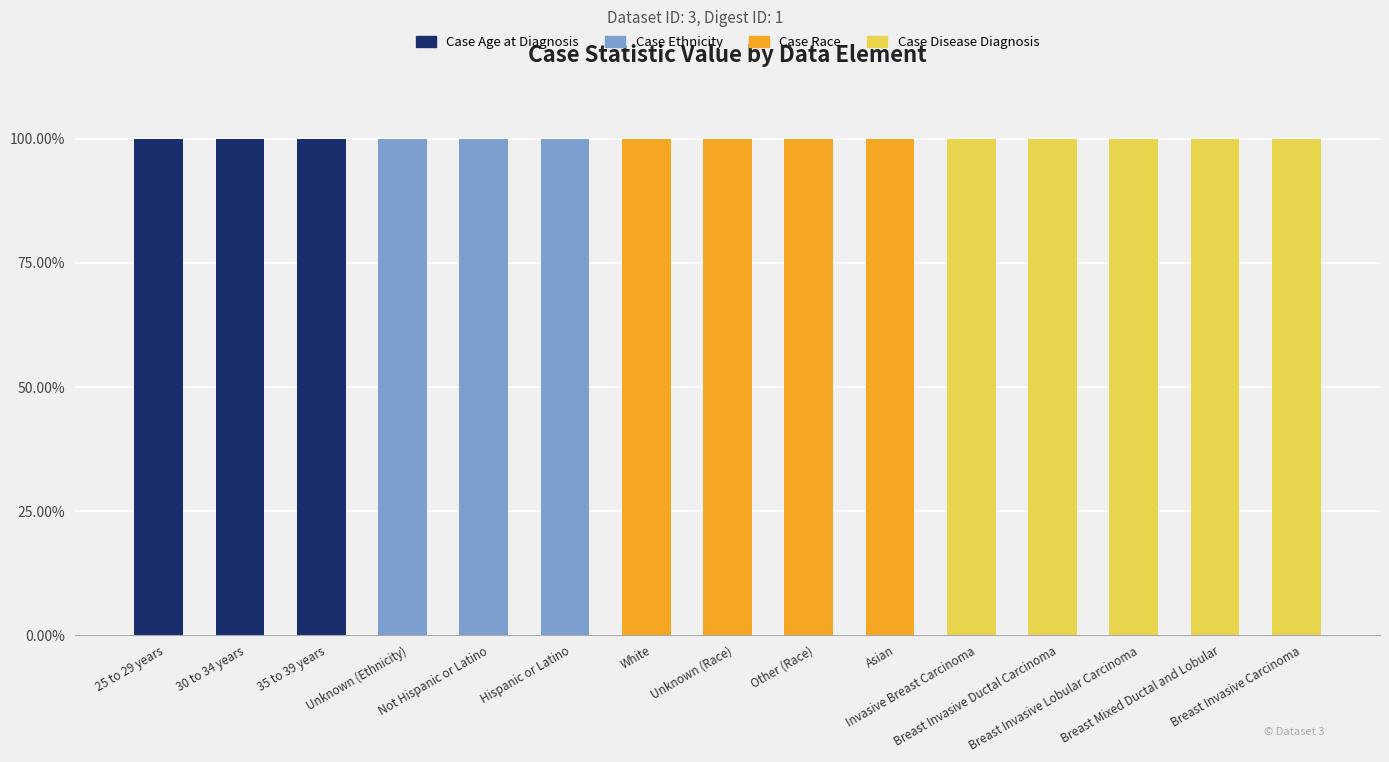

What is the highest value of the Case Age at Diagnosis series?

100